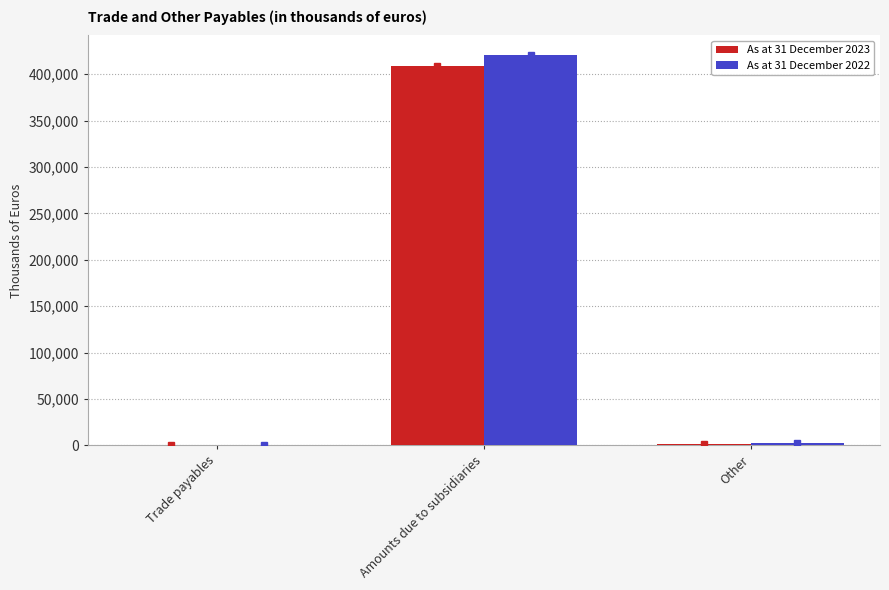

At which category is the sum across all series the highest?

Amounts due to subsidiaries